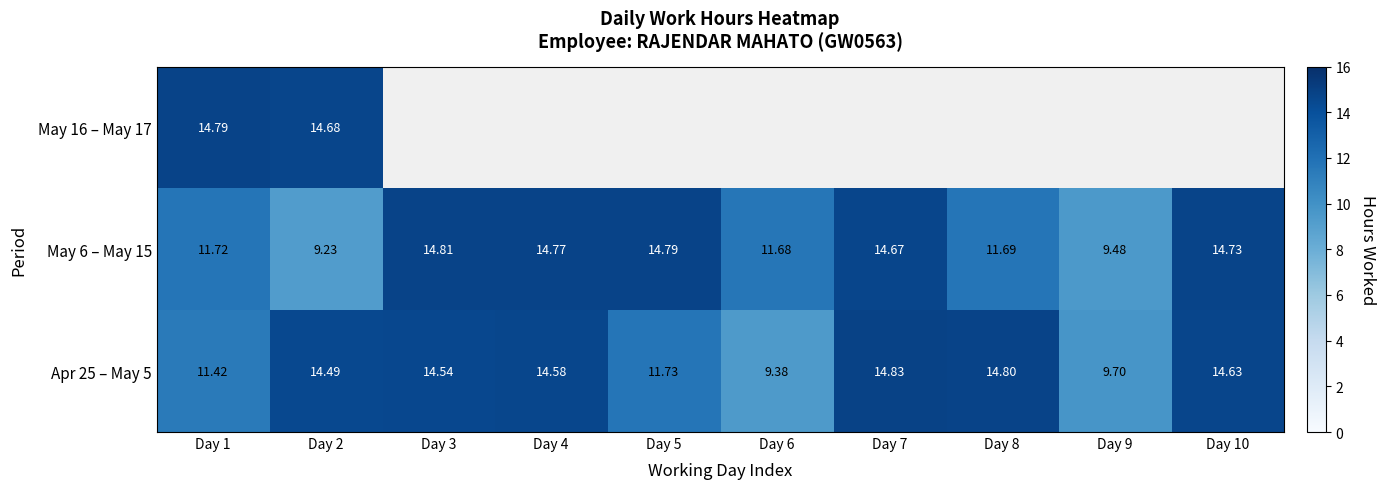

True or false: May 6 – May 15 has a value of 15.3 at Day 1.

False